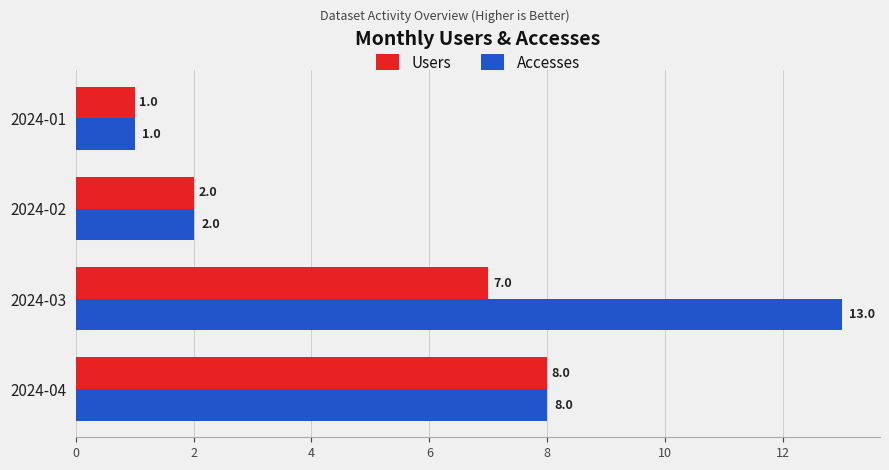

Which series changed the most between 2024-01 and 2024-03?

Accesses